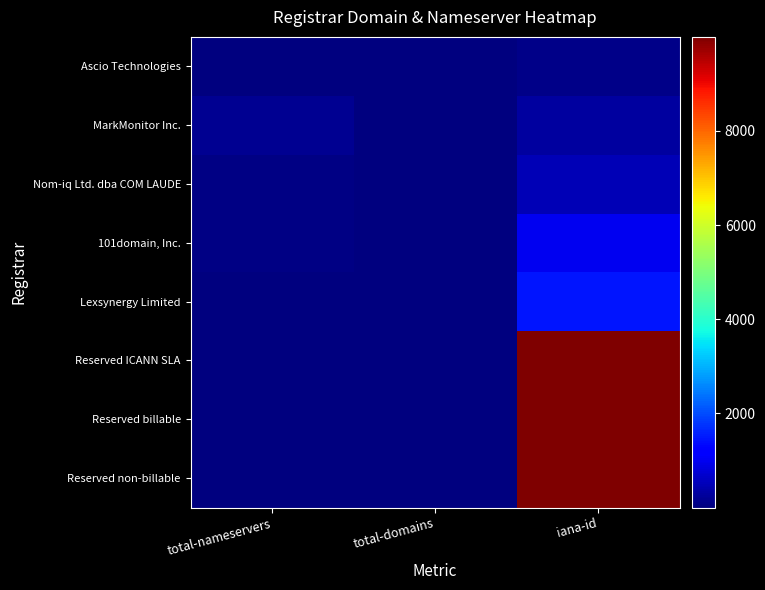

Reading left to right, extract all data points from this chart.

Ascio Technologies: total-nameservers=7	total-domains=7	iana-id=106
MarkMonitor Inc.: total-nameservers=166	total-domains=13	iana-id=292
Nom-iq Ltd. dba COM LAUDE: total-nameservers=60	total-domains=2	iana-id=470
101domain, Inc.: total-nameservers=46	total-domains=1	iana-id=1011
Lexsynergy Limited: total-nameservers=9	total-domains=3	iana-id=1466
Reserved ICANN SLA: total-nameservers=2	total-domains=1	iana-id=9997
Reserved billable: total-nameservers=7	total-domains=3	iana-id=9998
Reserved non-billable: total-nameservers=22	total-domains=1	iana-id=9999